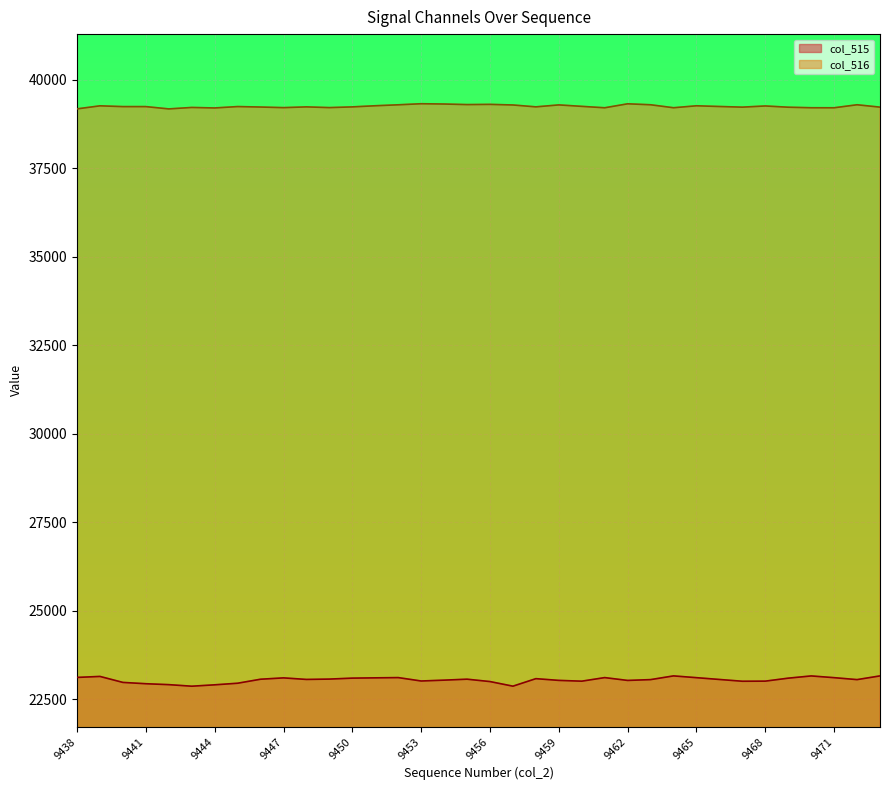

True or false: col_515 and col_516 cross at least once.

False